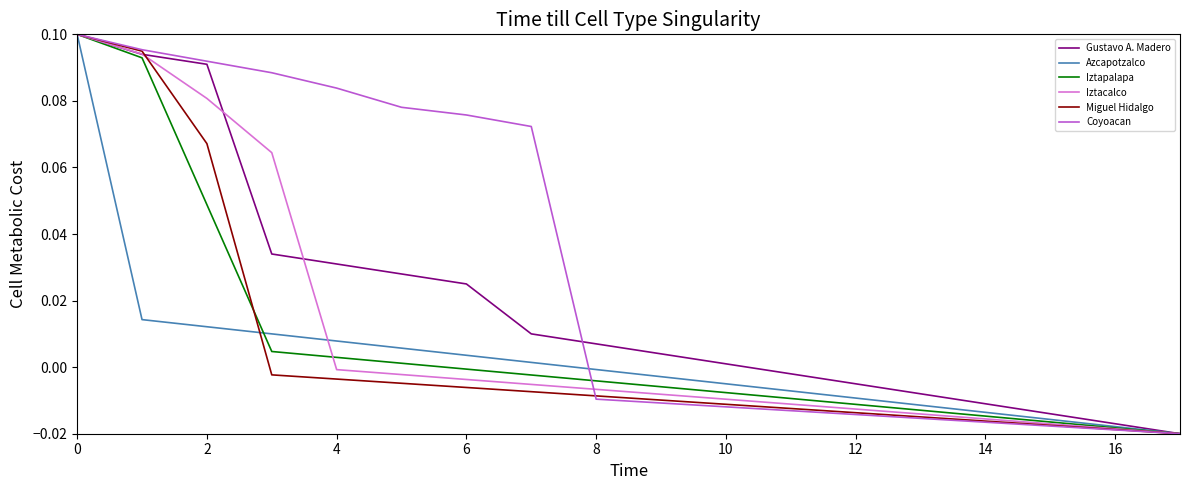

Which series has the largest total across all categories?

Coyoacan